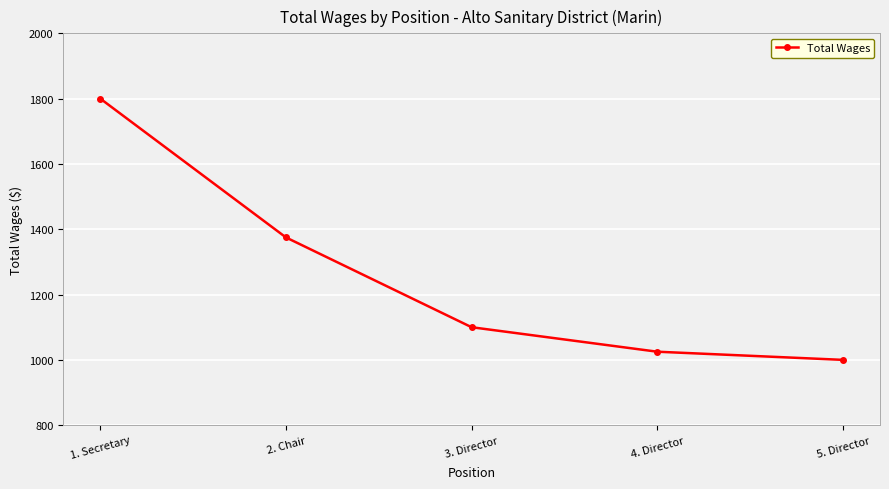

What is the sum of all values?

6300